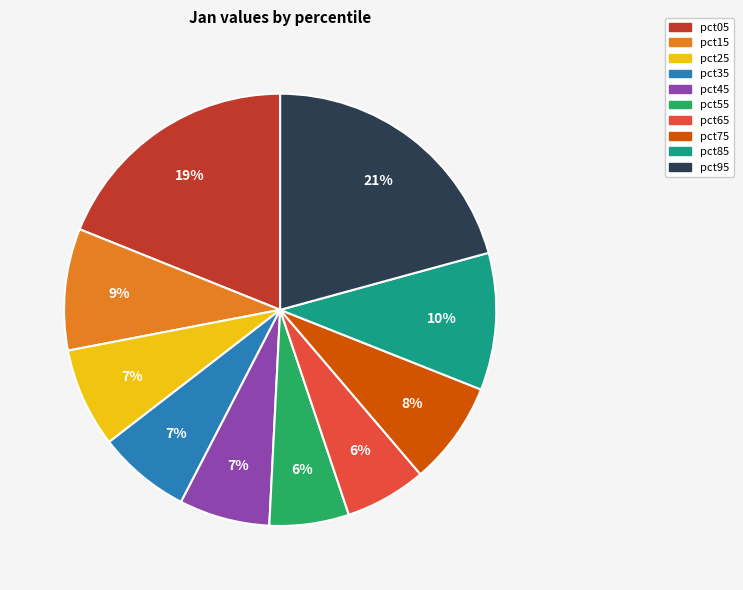

True or false: pct15 accounts for 1% of the total.

False